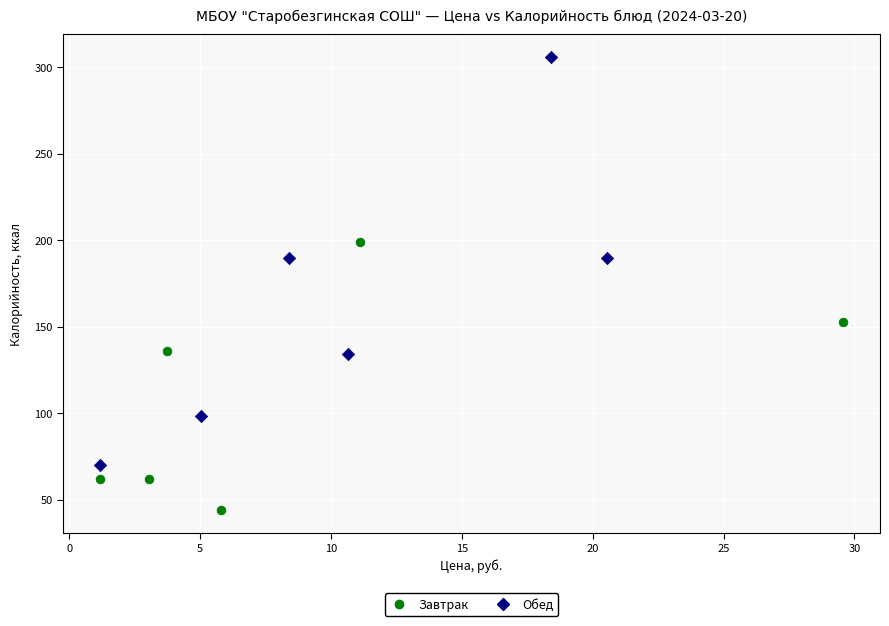

Which series has the largest Y range (max minus min)?

Обед